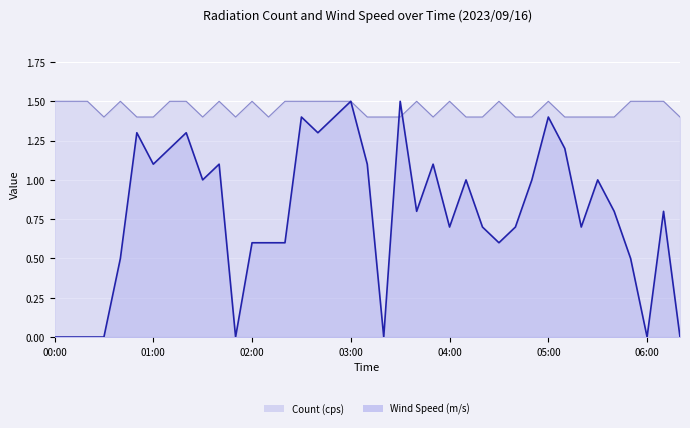

Which series ends up on top after the final intersection of Wind Speed (m/s) and Count (cps)?

Count (cps)